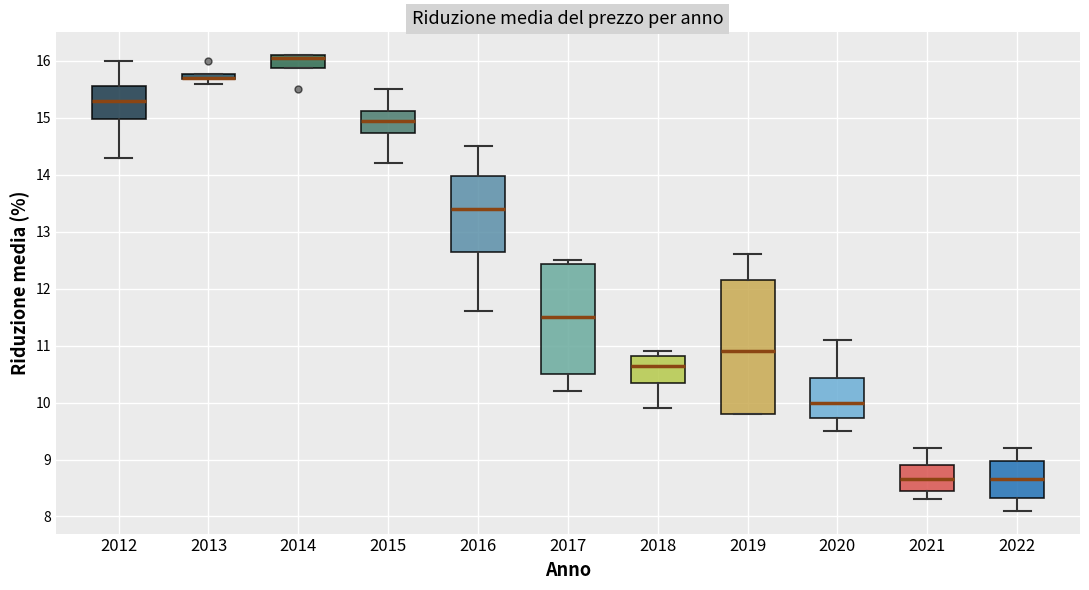

Where does the upper whisker of the box at x = 2021 end on the y-axis? The values are not printed on the chart, so give them approximately, as read against the axis.

9.2